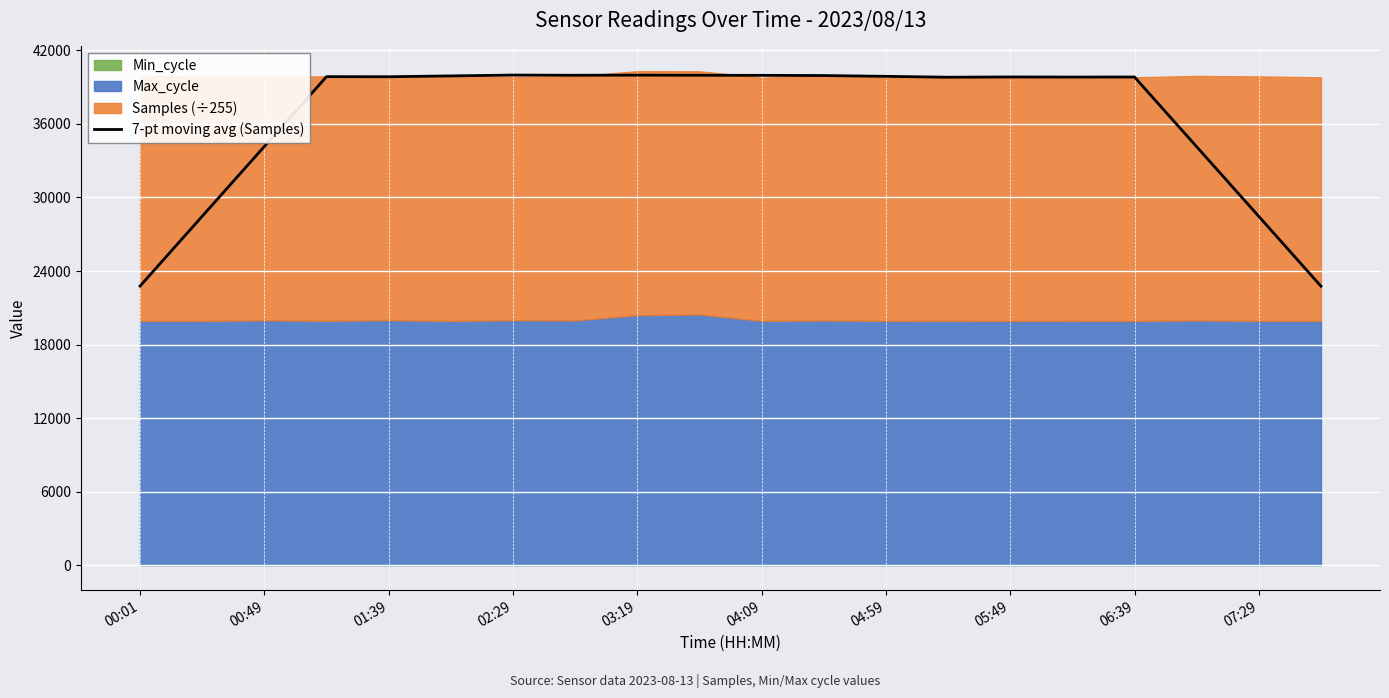

What is the ratio of the value at 13 to the value at 15?

1.0